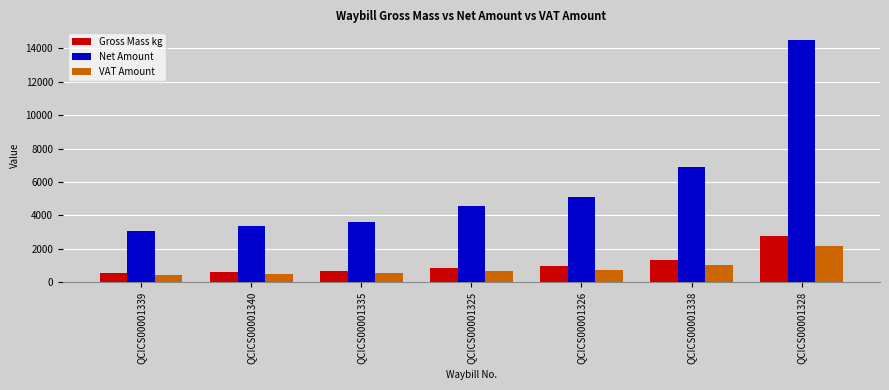

What is the sum of all VAT Amount values?

6162.3